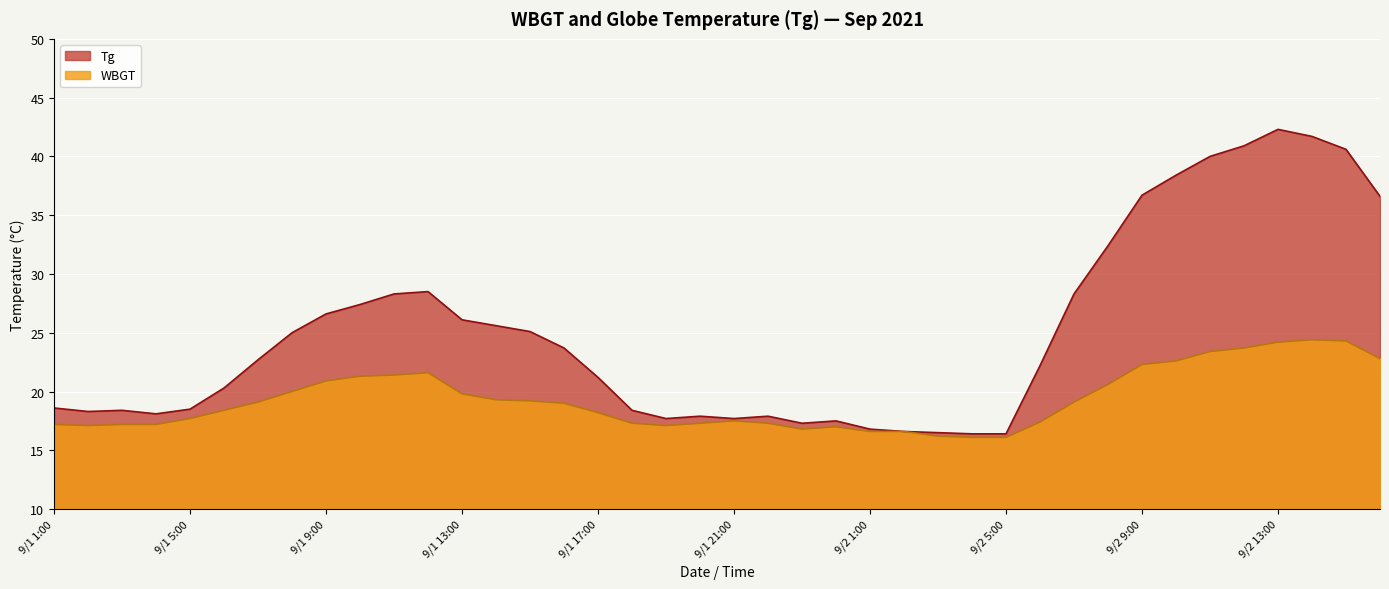

What are all the series names shown in the legend?

Tg, WBGT